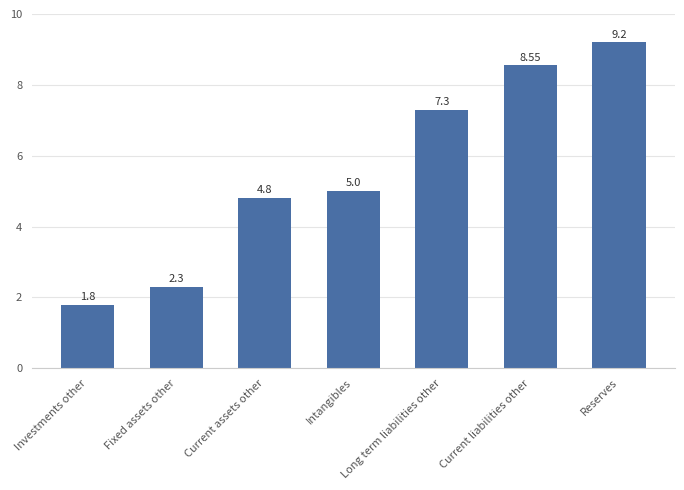

Where is the data nearest to the value 5?

Intangibles